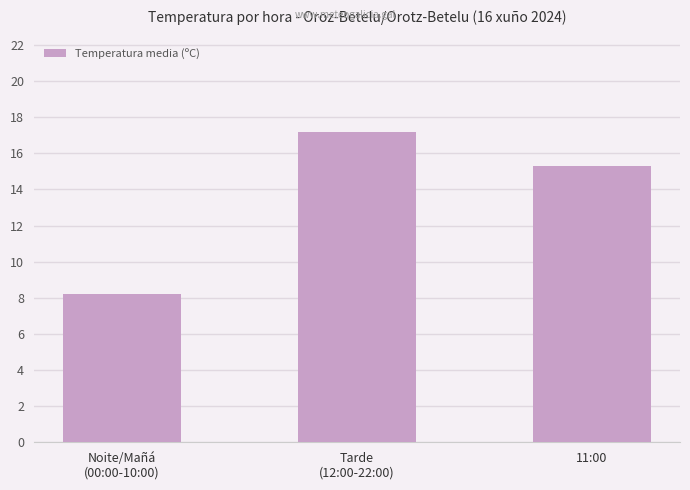

The chart shows a value of 15.3 at 11:00. True or false?

True